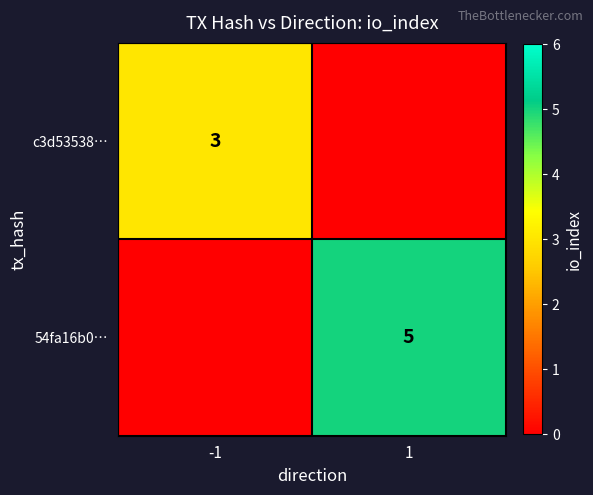

Is it true that c3d53538… equals 3 at -1?

True